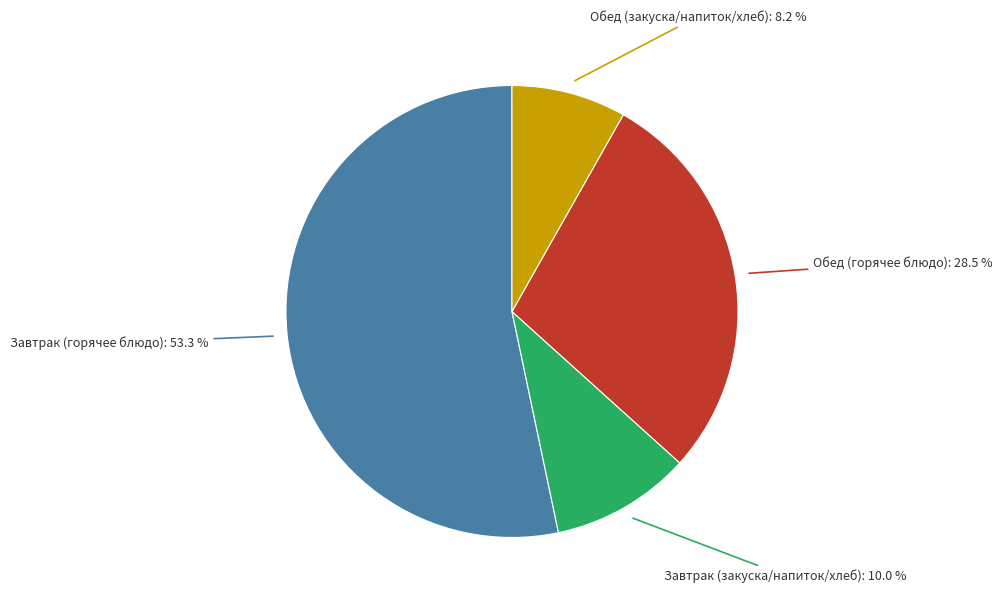

Rank the categories by value from highest to lowest.

Завтрак (горячее блюдо), Обед (горячее блюдо), Завтрак (закуска/напиток/хлеб), Обед (закуска/напиток/хлеб)